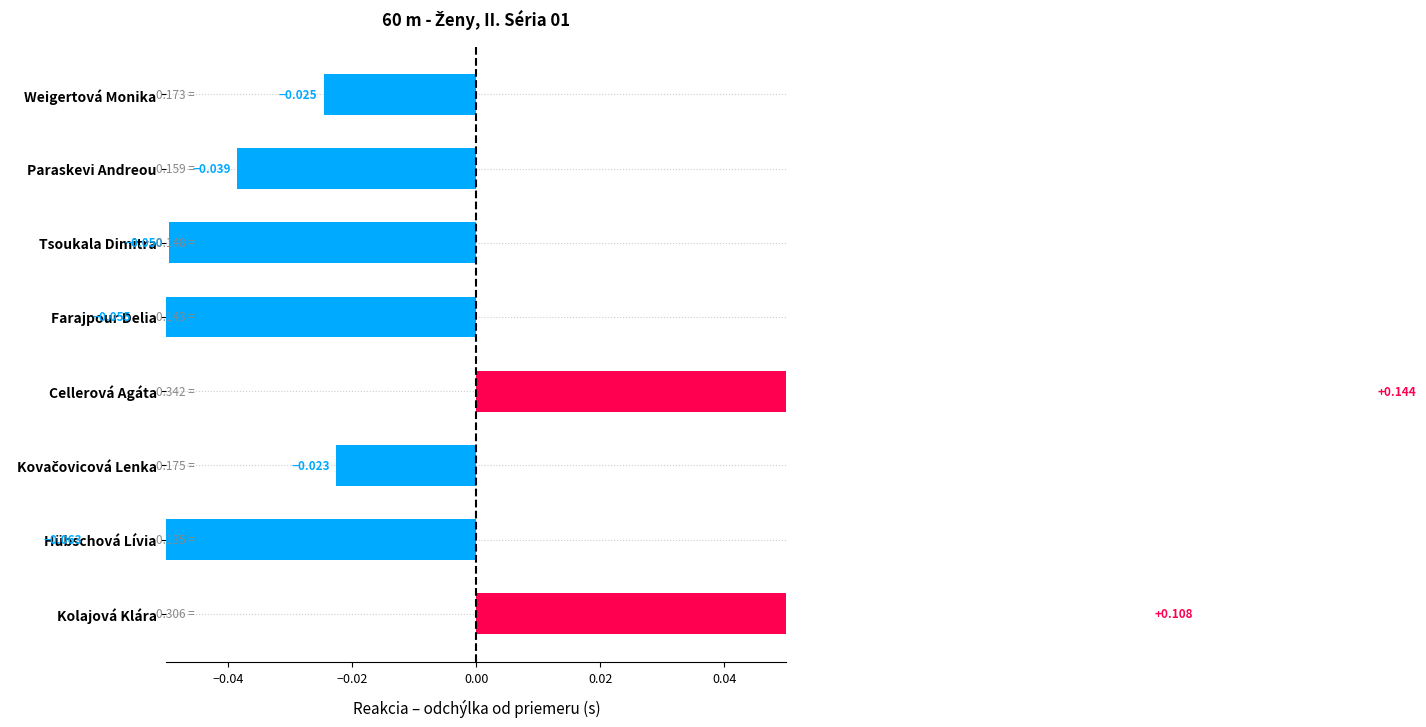

The chart shows a value of -0.0 at Hübschová Lívia. True or false?

False